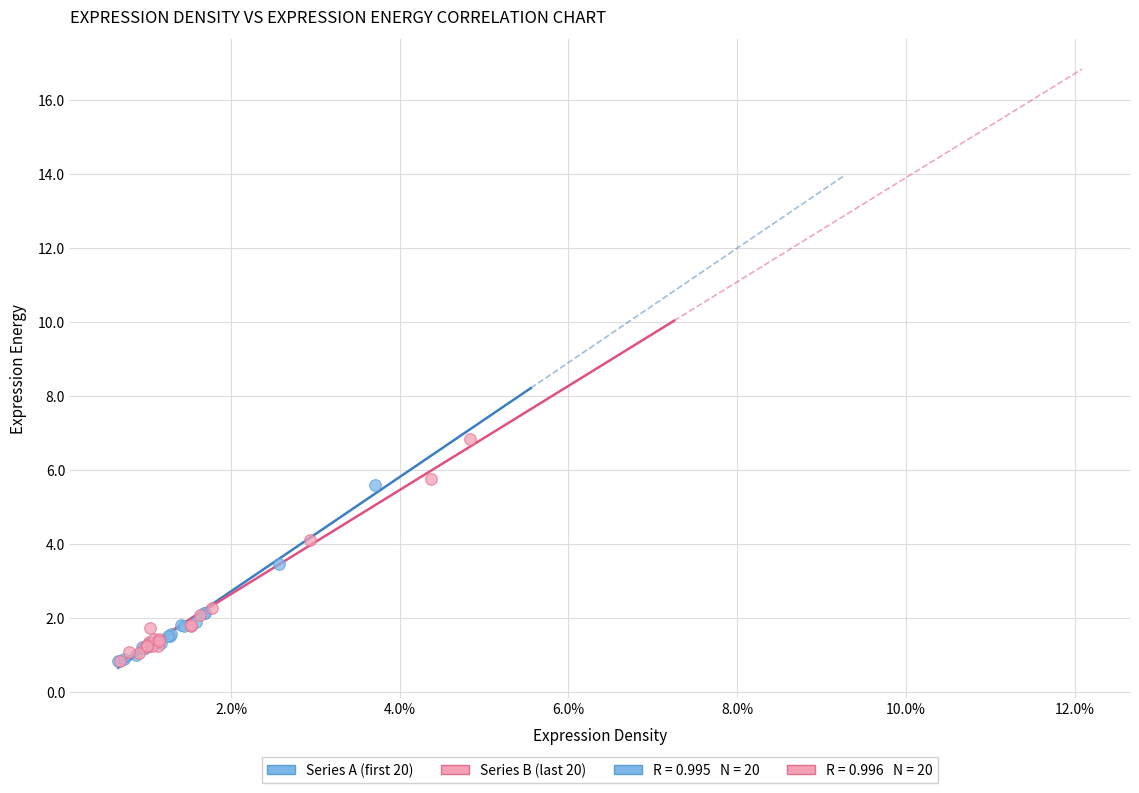

Which series has the largest Y range (max minus min)?

Series B (last 20)